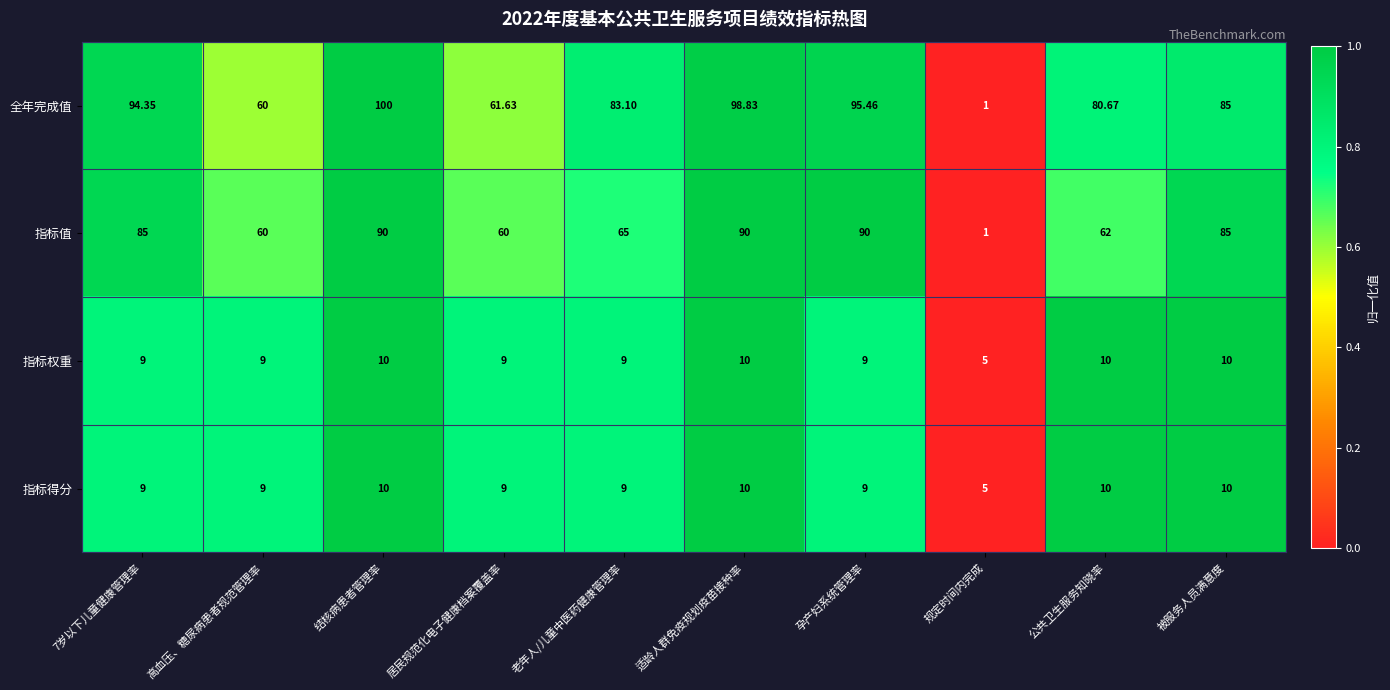

Which category has the highest value across all series?

结核病患者管理率